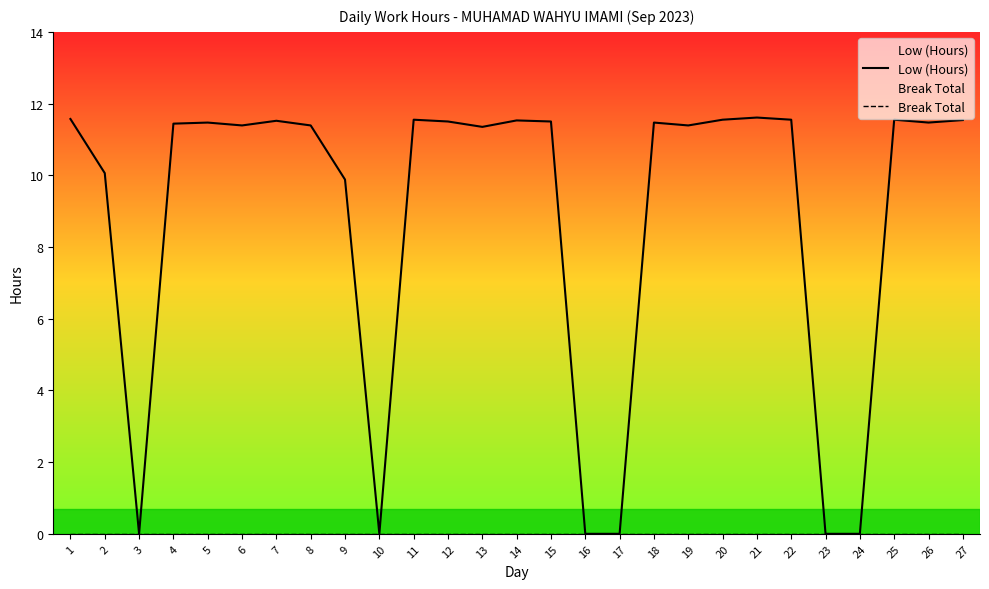

True or false: Low (Hours) and Break Total cross at least once.

False